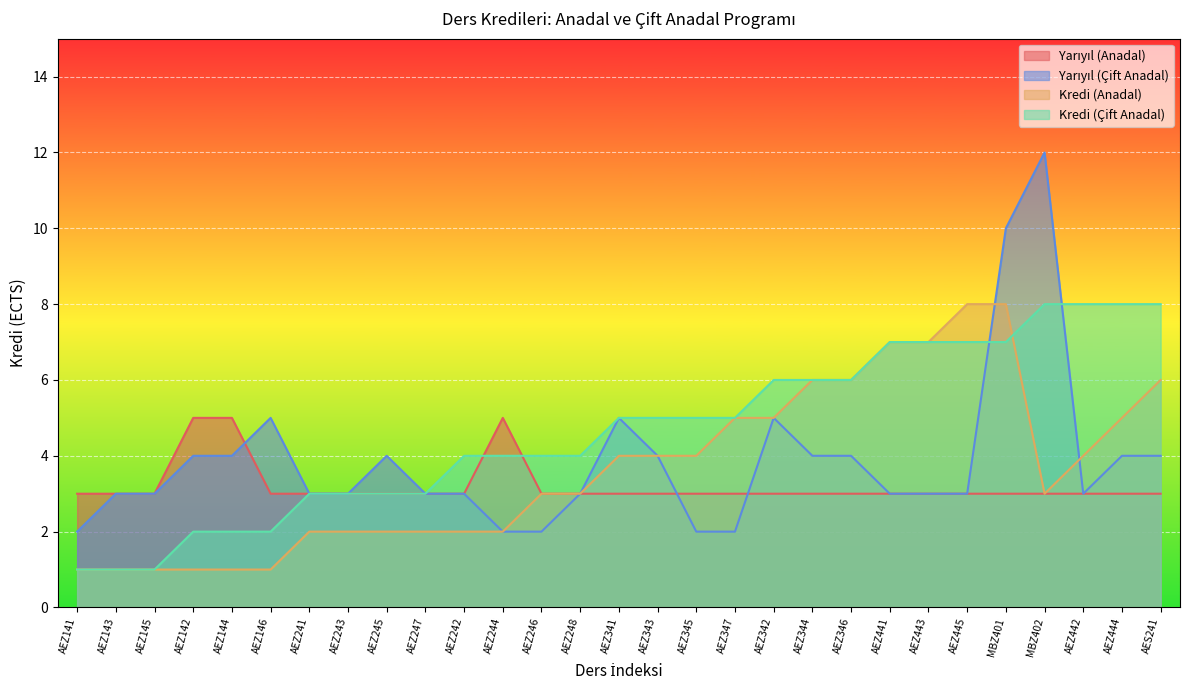

Between AEZ143 and AEZ247, which series saw the biggest shift?

Kredi (Çift Anadal)